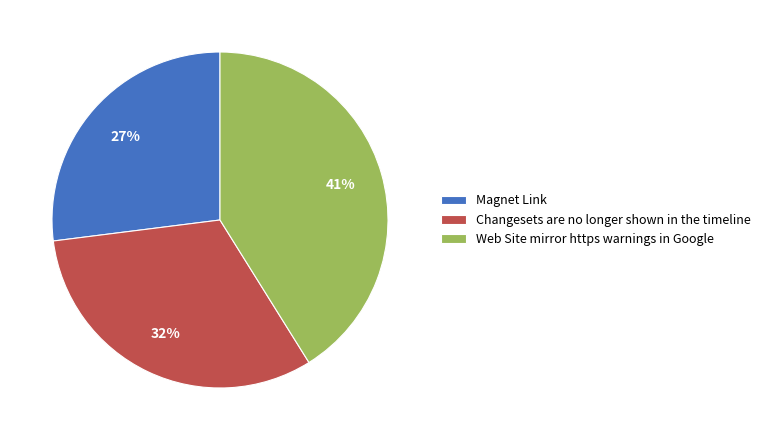

How many segments does this pie chart have?

3